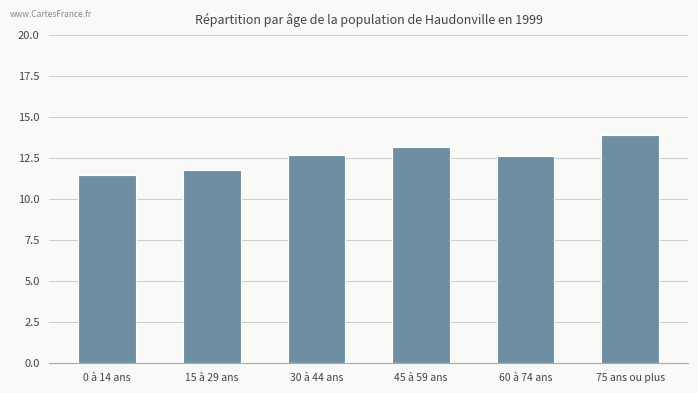

What is the ratio of the value at 30 à 44 ans to the value at 15 à 29 ans?

1.1